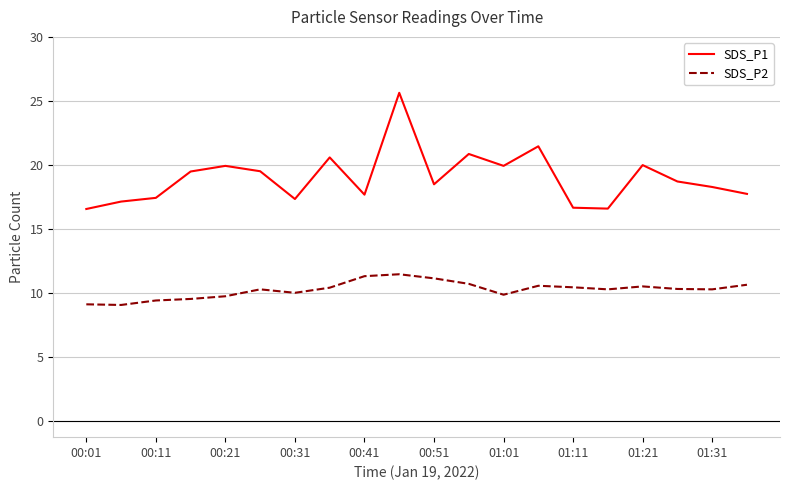

Which series has the largest total across all categories?

SDS_P1